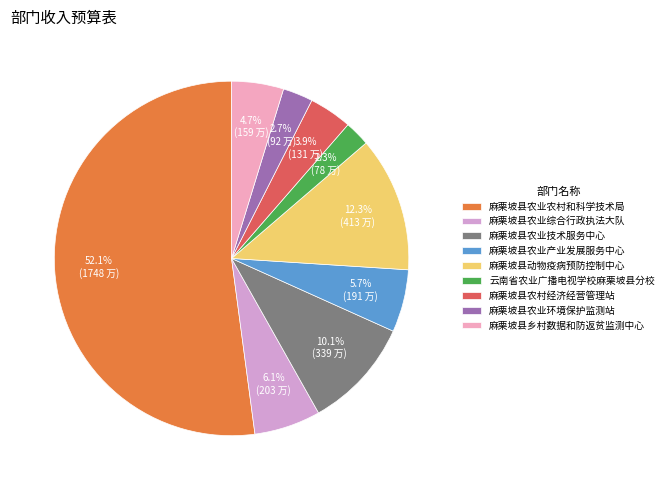

How many segments does this pie chart have?

9